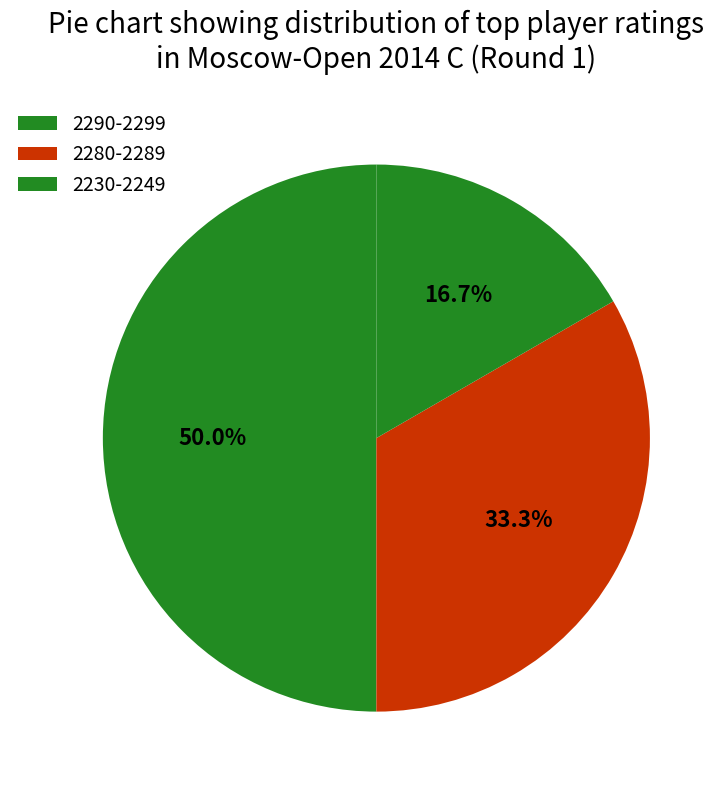

Count the number of slices in the pie.

3